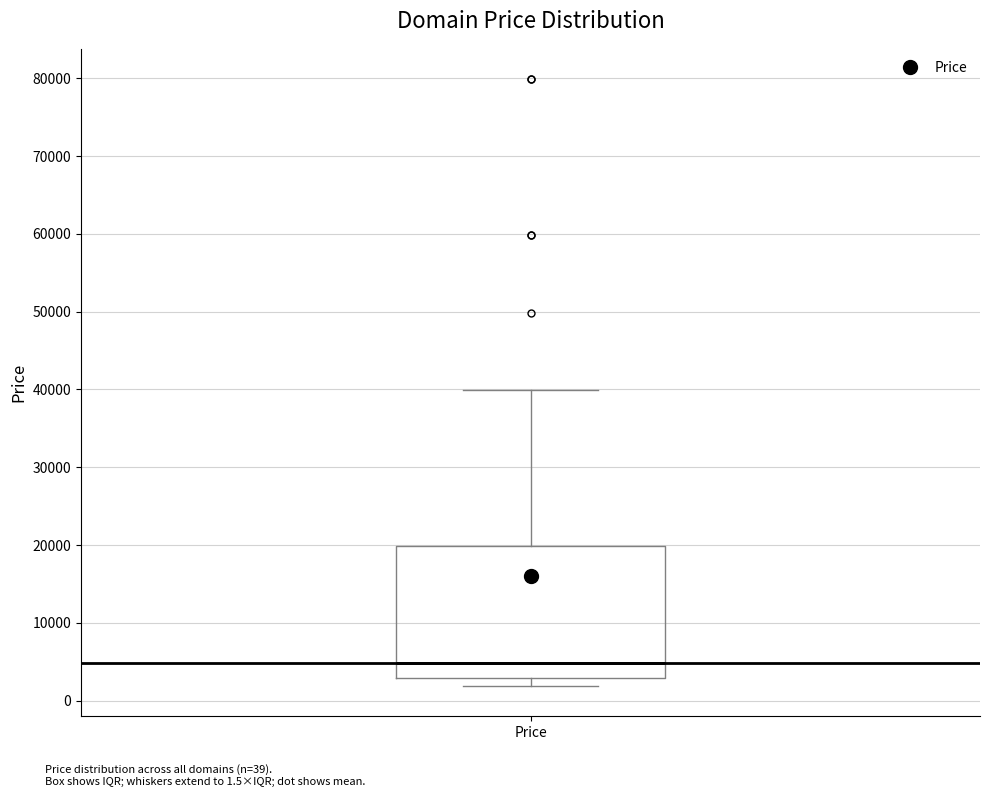

Read this box plot against the y-axis: the position of the median line, the range covered by the box, and the ends of both whiskers. The values are not printed on the chart, so give them approximately, as read against the axis.

median 5000, box 3000 to 20000, whiskers 2000 to 40000